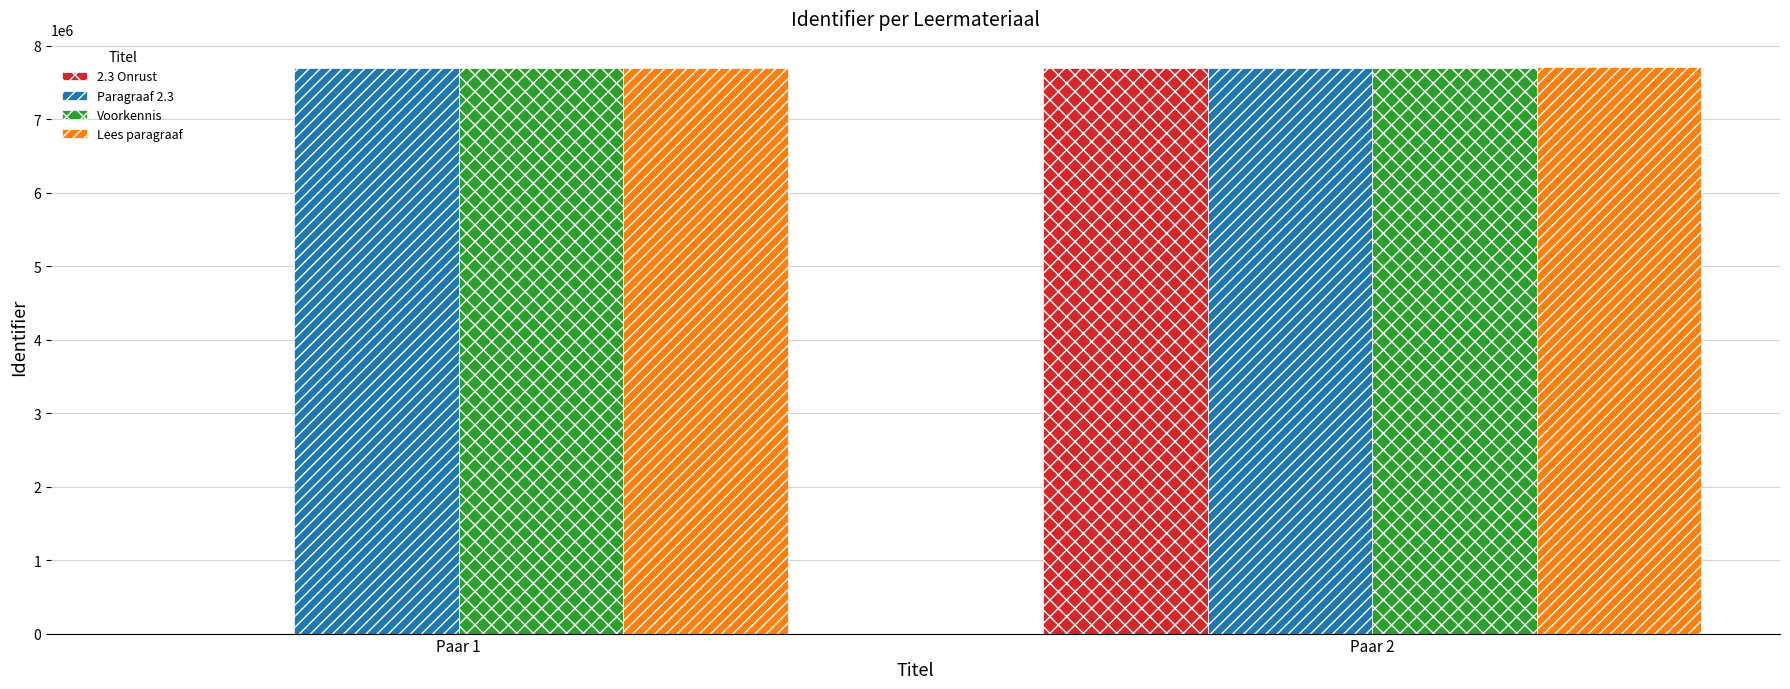

What is the approximate value of Voorkennis at Paar 2, to the nearest 50?

7691400